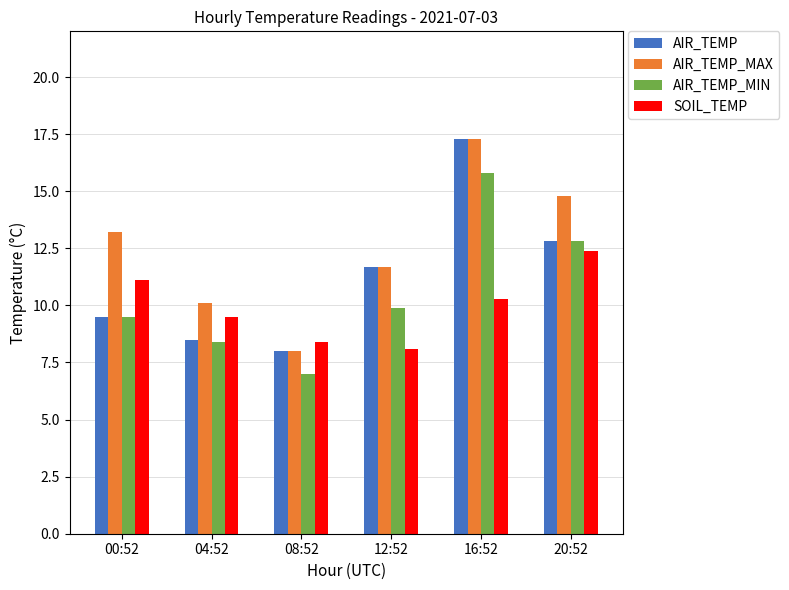

Which category has the lowest value in the AIR_TEMP_MAX series?

08:52